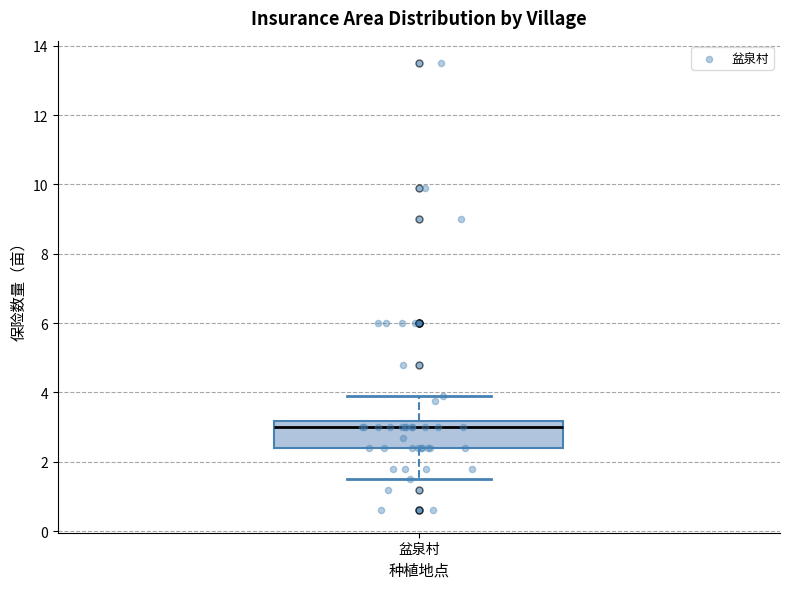

Transcribe this box plot: give where the median line is, the range the box spans, and where the two whiskers end, as read against the y-axis. The values are not printed on the chart, so give them approximately, as read against the axis.

median 3.0, box 2.4 to 3.2, whiskers 1.6 to 4.0